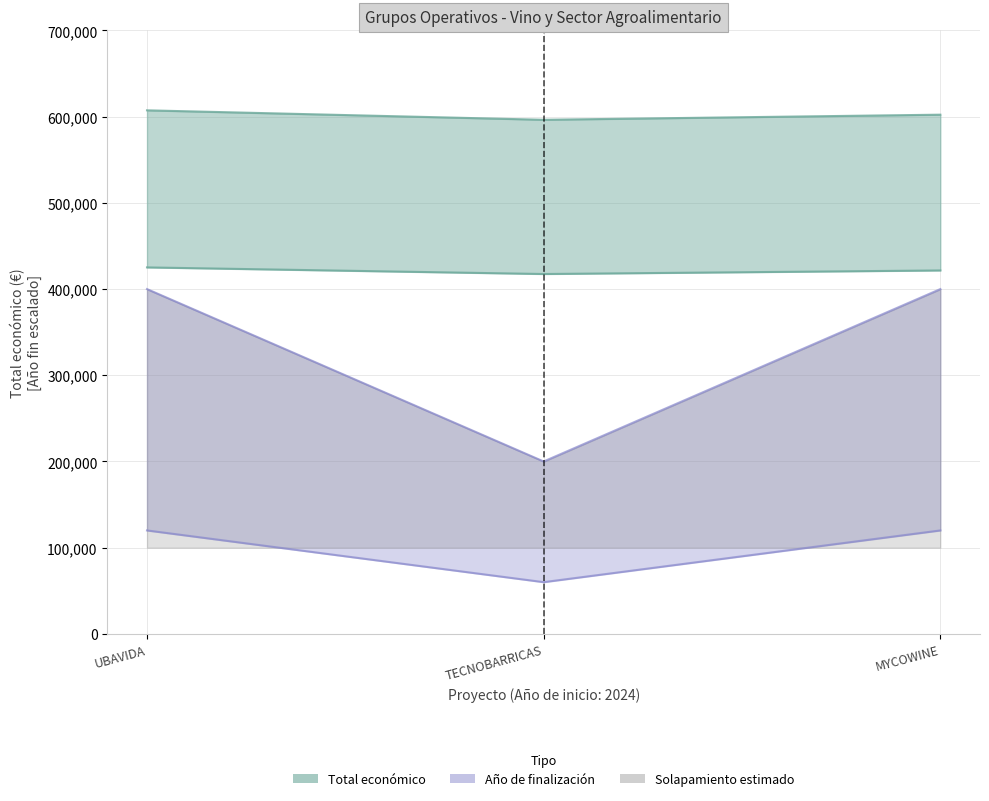

What is the approximate value of Total económico at MYCOWINE?

421606.8